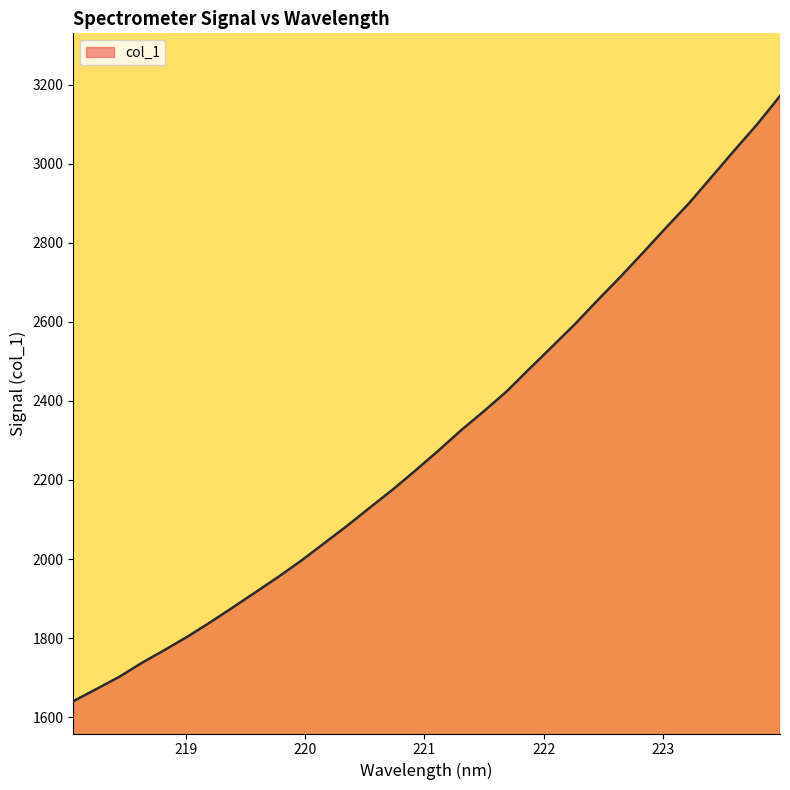

What is the sum of all values?

73737.9